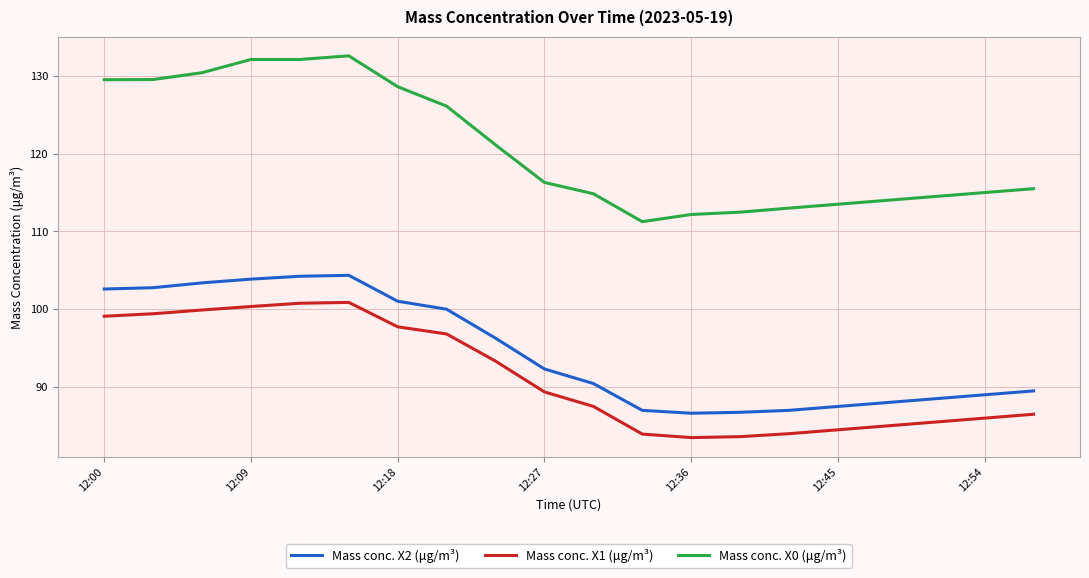

True or false: Mass conc. X1 (μg/m³) and Mass conc. X2 (μg/m³) cross at least once.

False